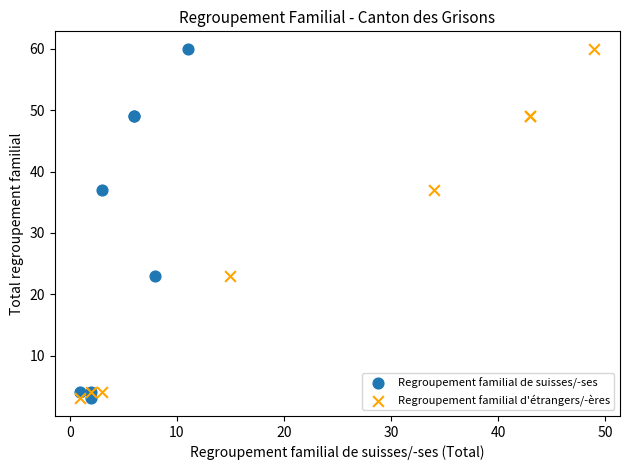

What are all the series names shown in the legend?

Regroupement familial de suisses/-ses, Regroupement familial d'étrangers/-ères